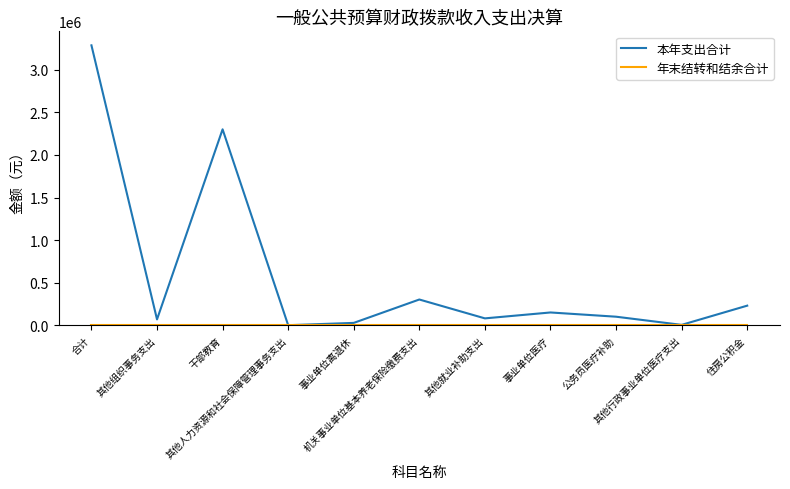

How many lines are shown in the chart?

2